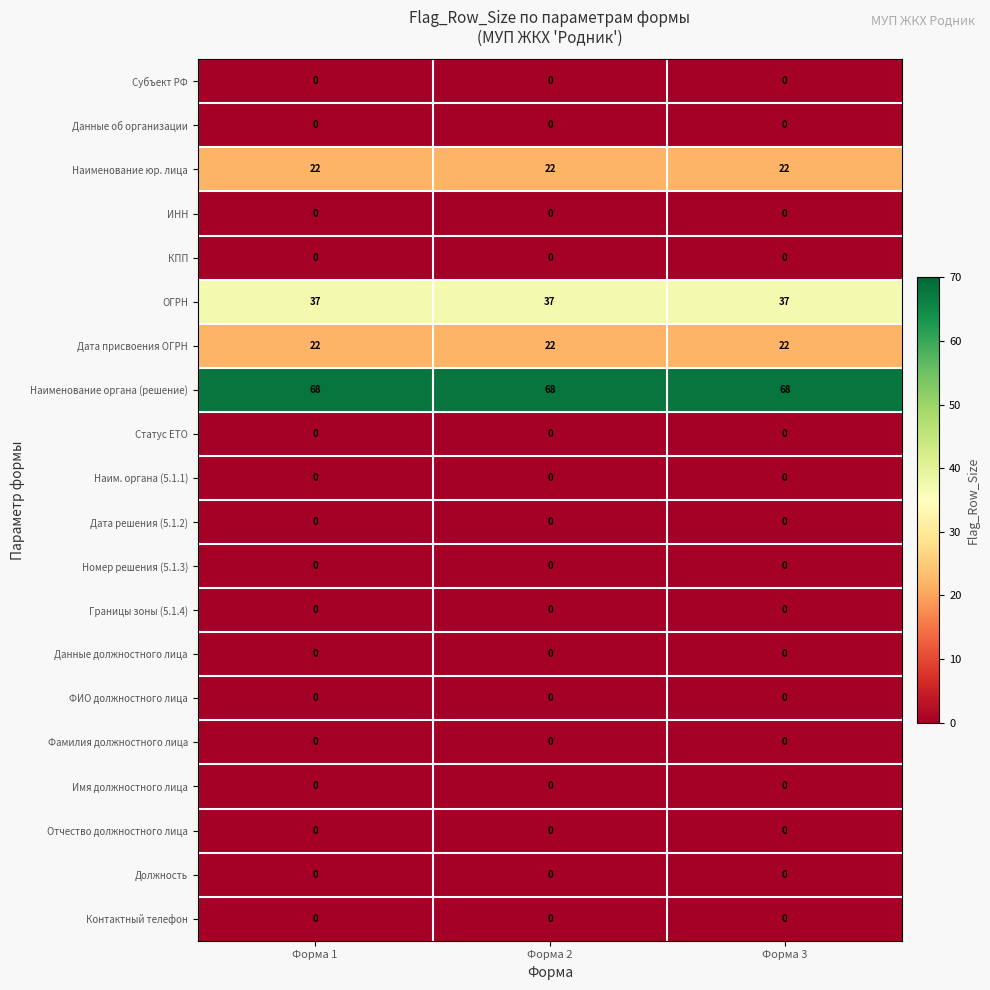

What is the total value across all series at Форма 3?

149